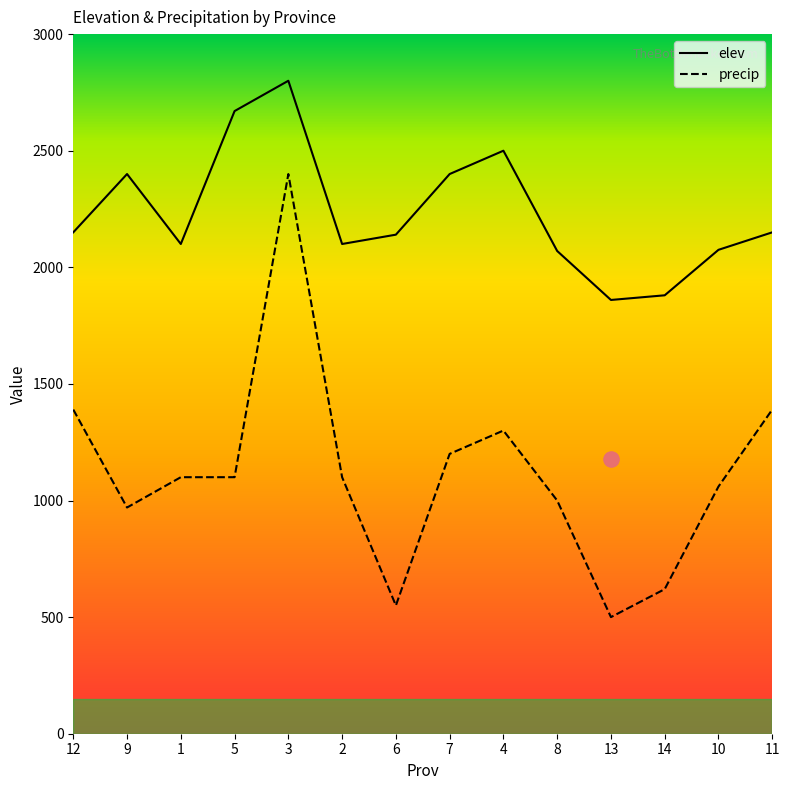

Which series contains the lowest Y value?

precip